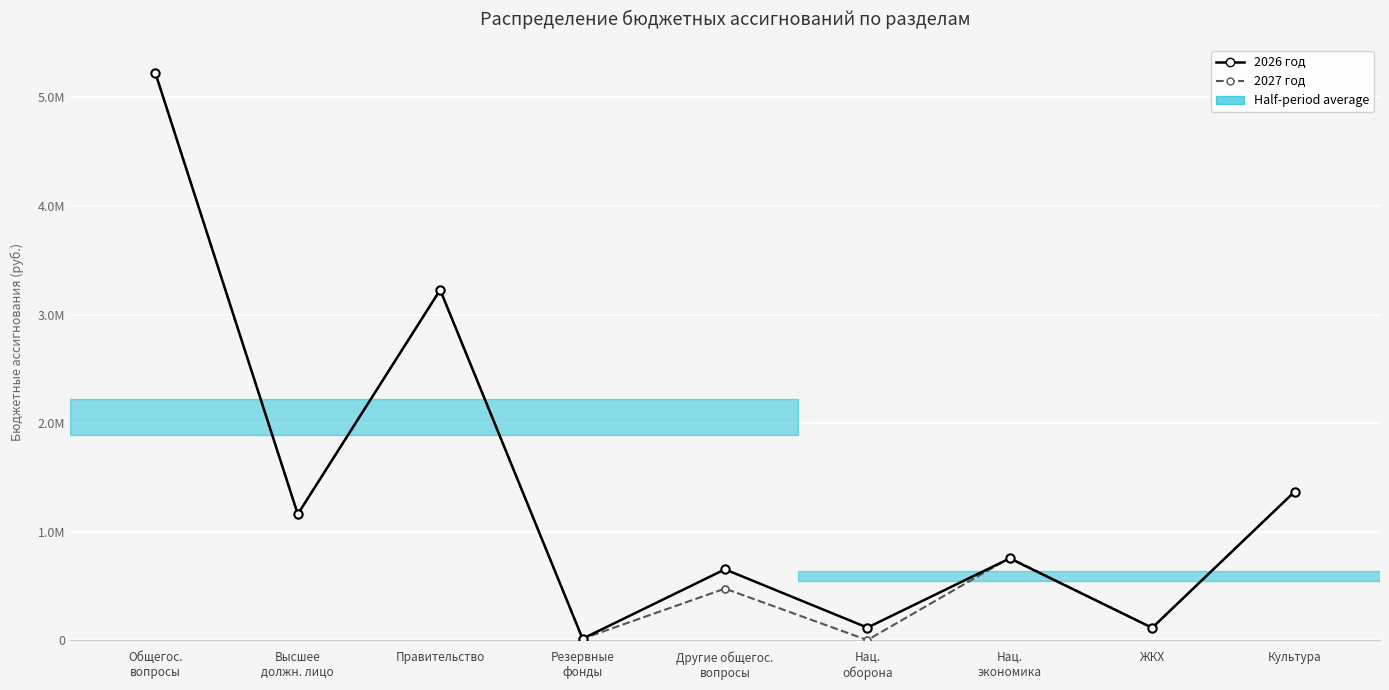

What is the label of the 3rd point from the left?

Правительство